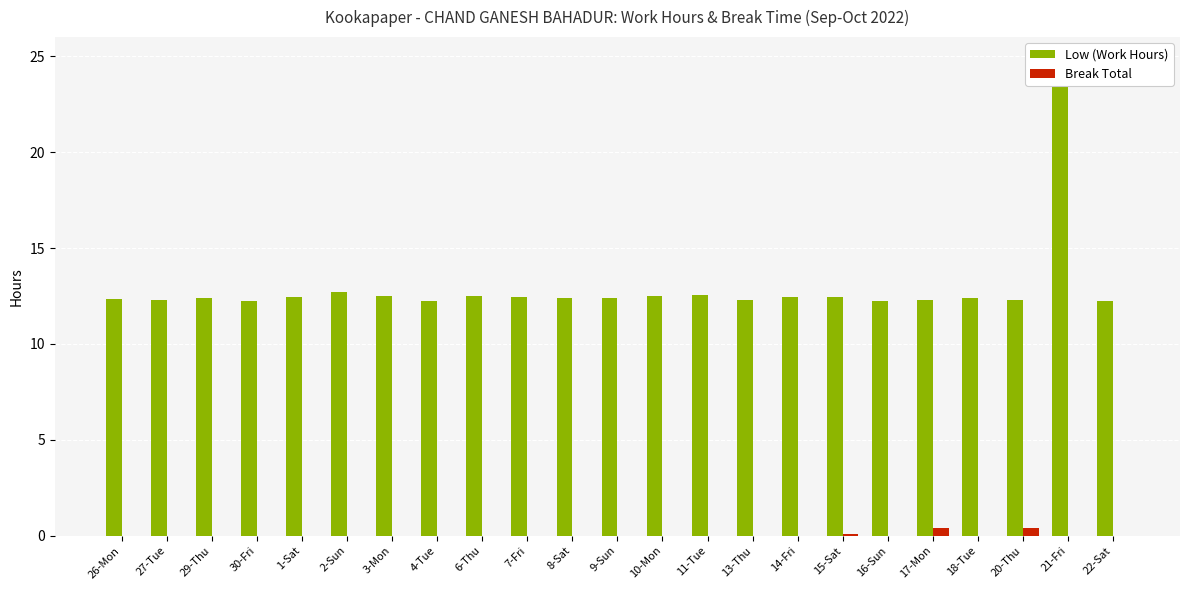

Are the bars grouped side by side (vs. stacked)?

Yes